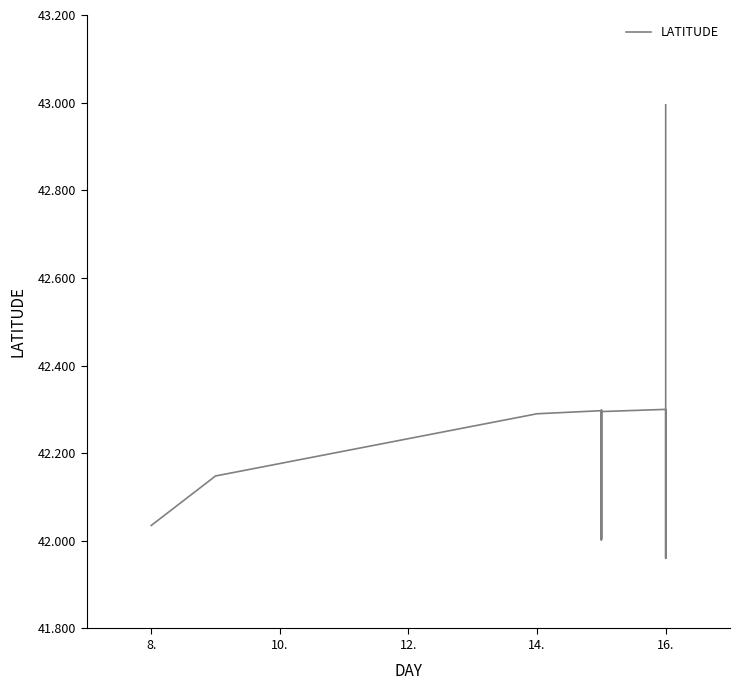

What is the value of the 6th point from the left?

42.0